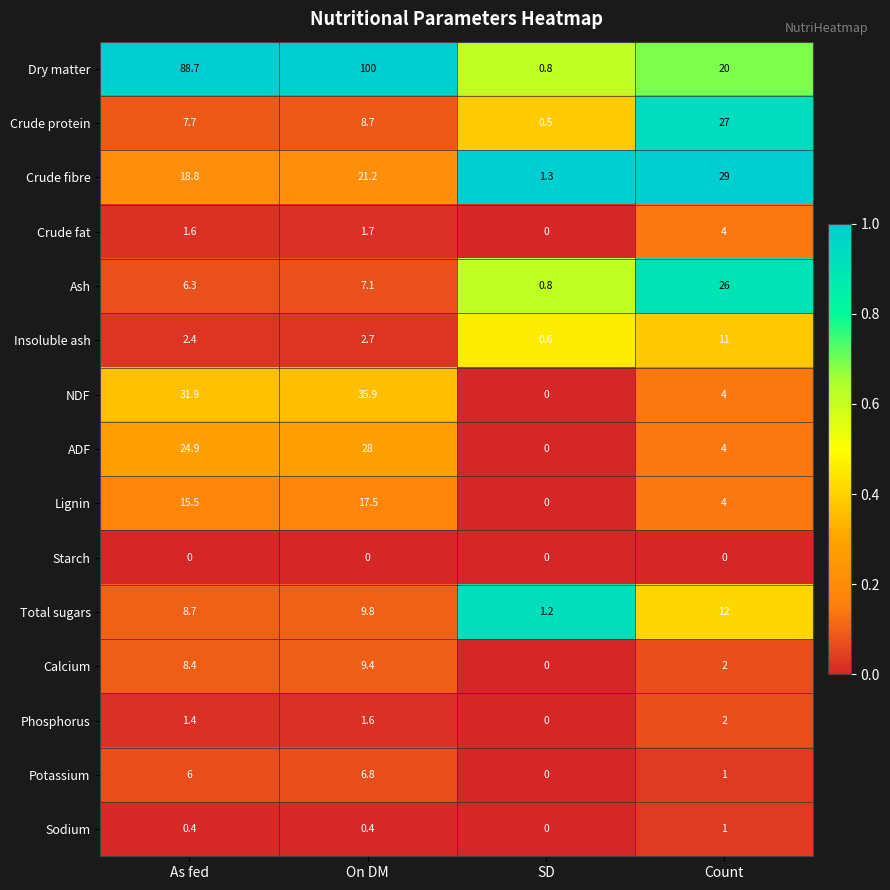

Between As fed and SD, which series saw the biggest shift?

Dry matter